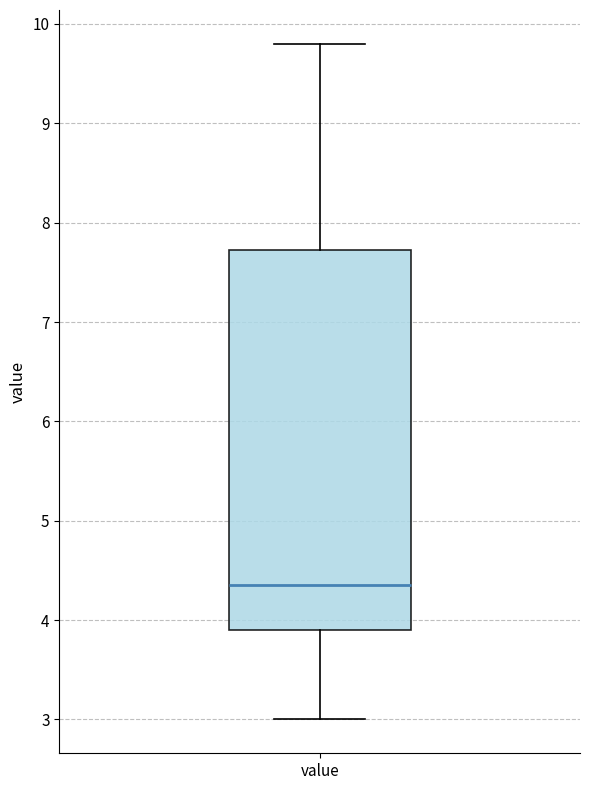

Where is the upper edge of the box for value on the y-axis? The values are not printed on the chart, so give them approximately, as read against the axis.

7.7